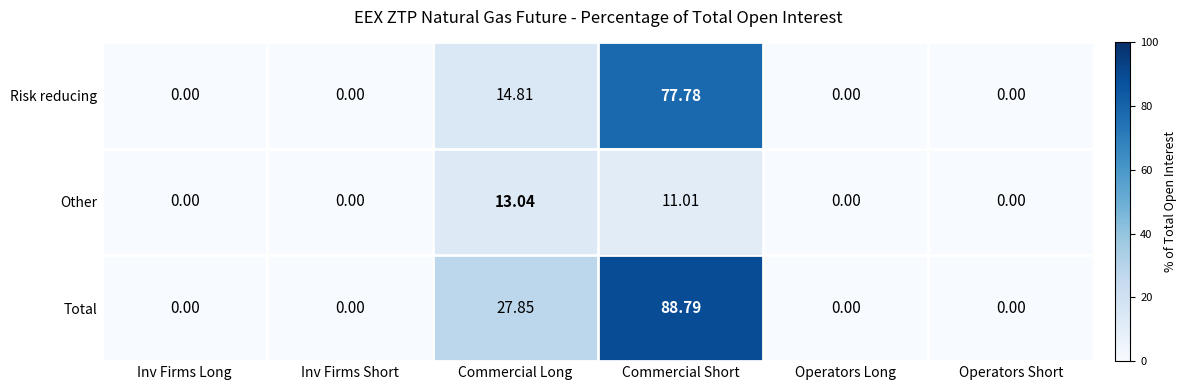

At which label does Risk reducing reach its peak?

Commercial Short